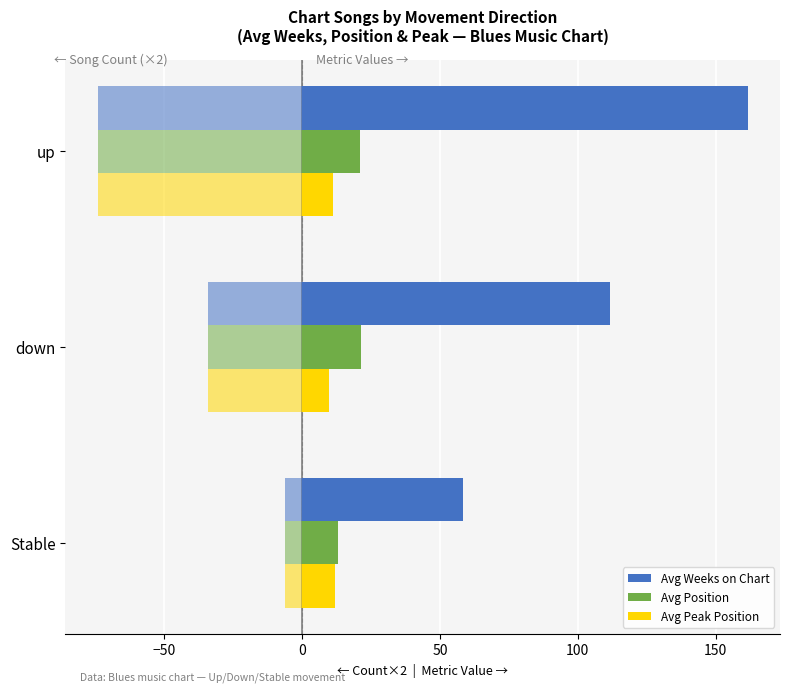

Count the number of data series in this chart.

3